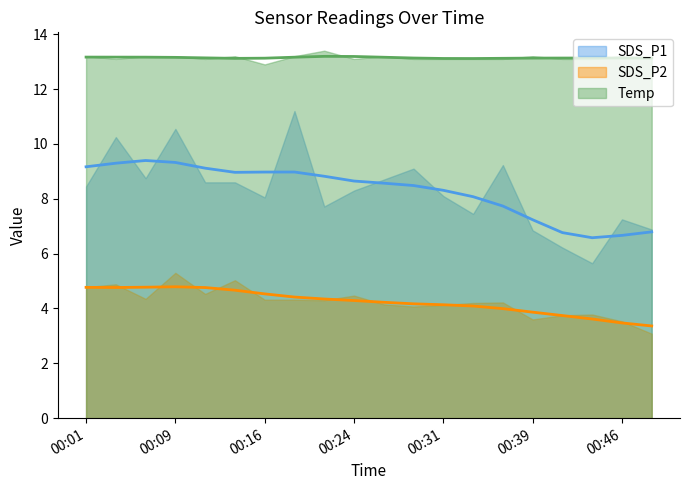

At which label does SDS_P1 first exceed 7?

00:01